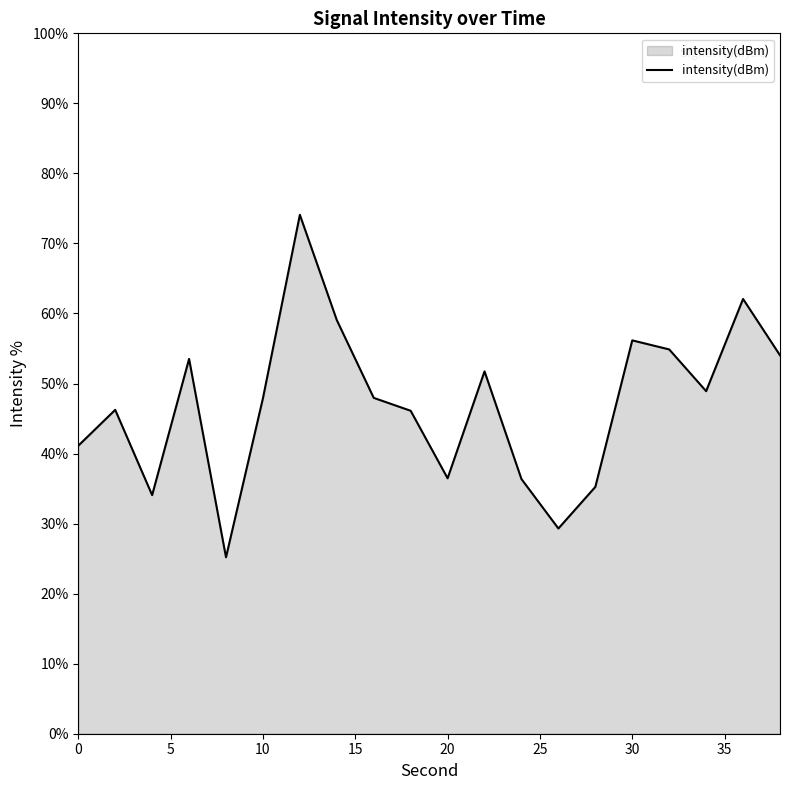

Count the number of data series in this chart.

1